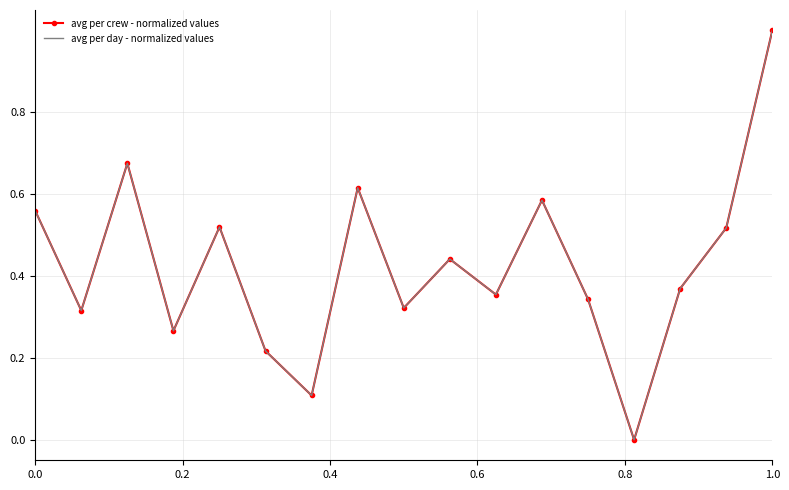

List the series in order of their overall mean, lowest first.

avg per day - normalized values, avg per crew - normalized values